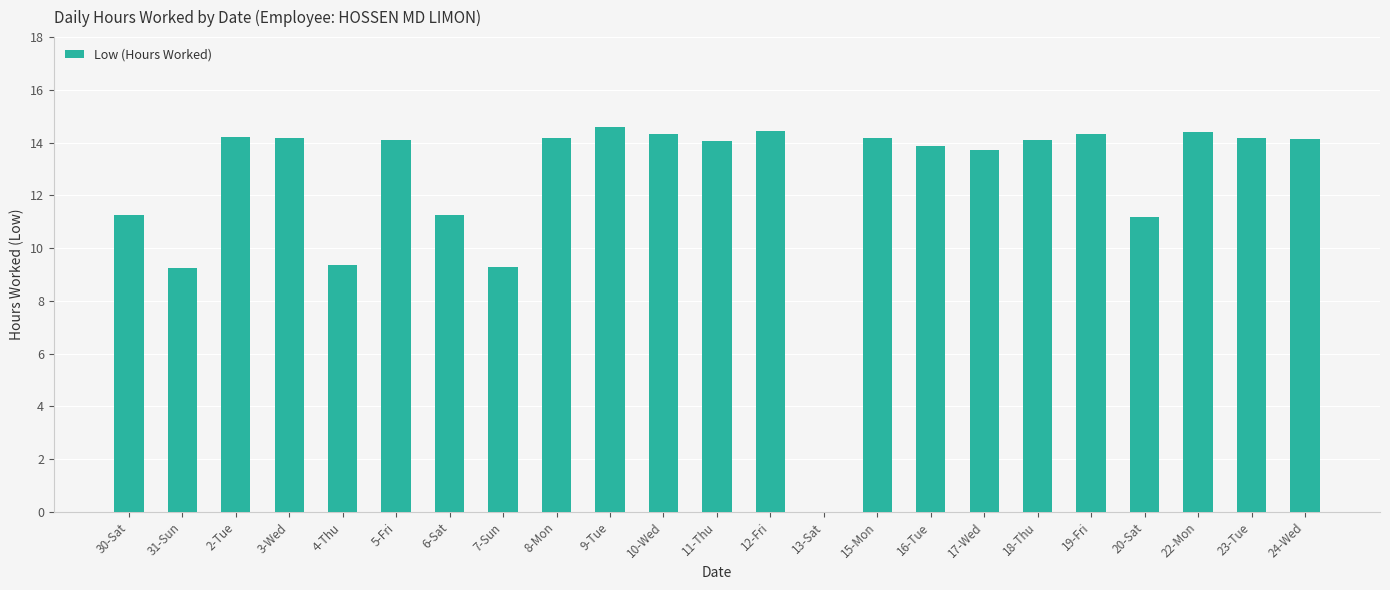

Is it true that the value at 10-Wed is 4.2?

False